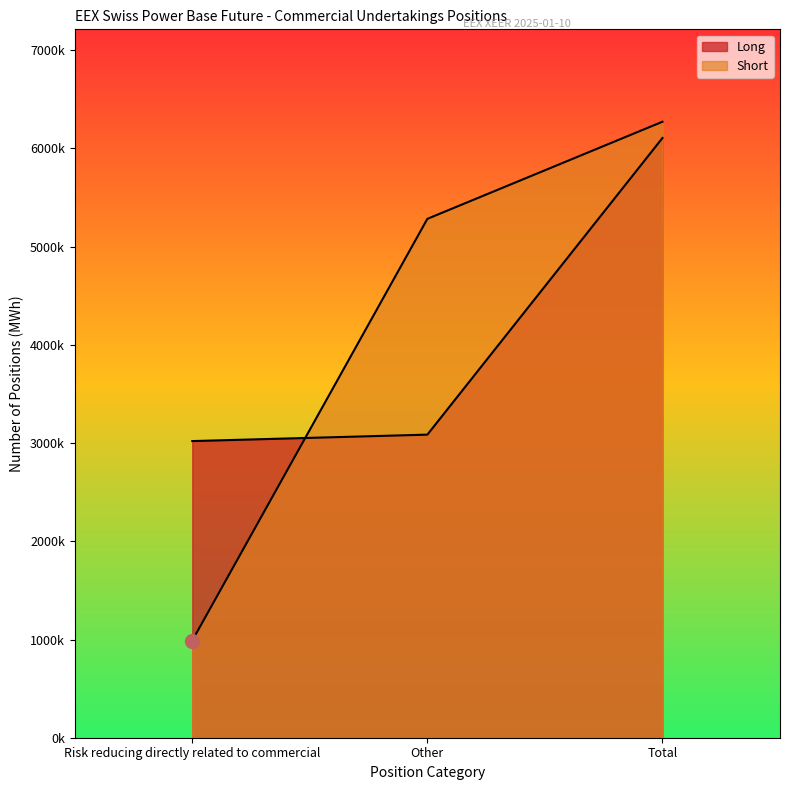

Read the Short value at Other, to the nearest 10.

5282980